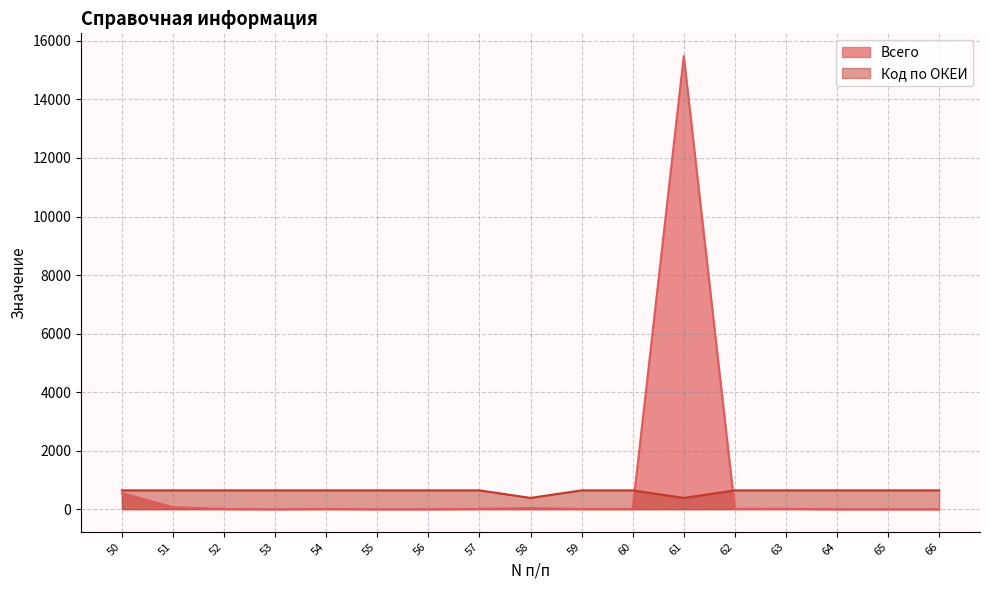

True or false: Всего has a value of 1.8 at 60.

False